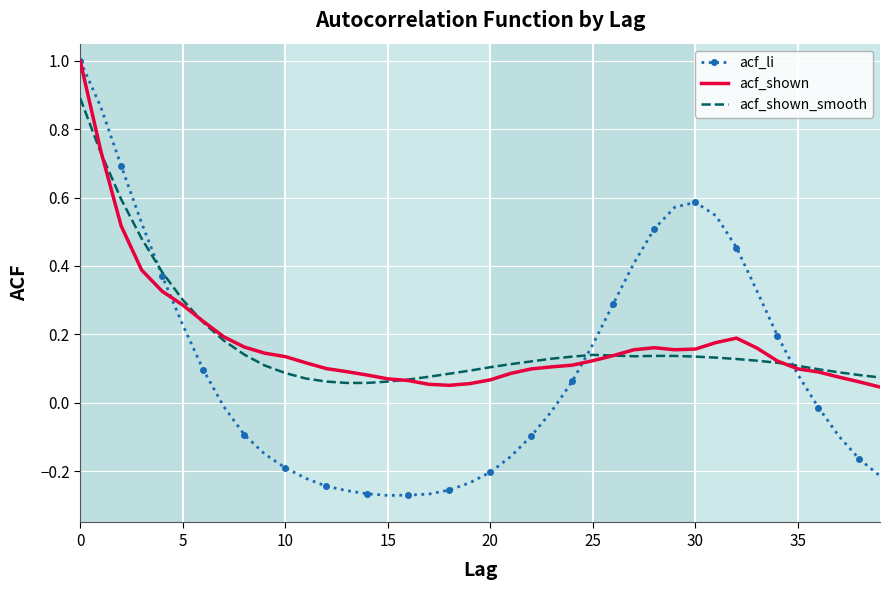

Which series has the widest spread of values?

acf_li